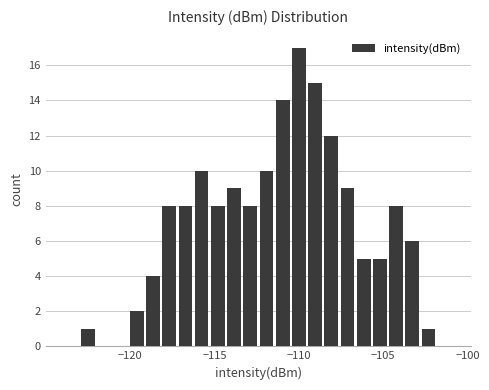

Around what value on the x-axis is the tallest bar? Give the approximate position of its centre, as read against the axis.

-110.0